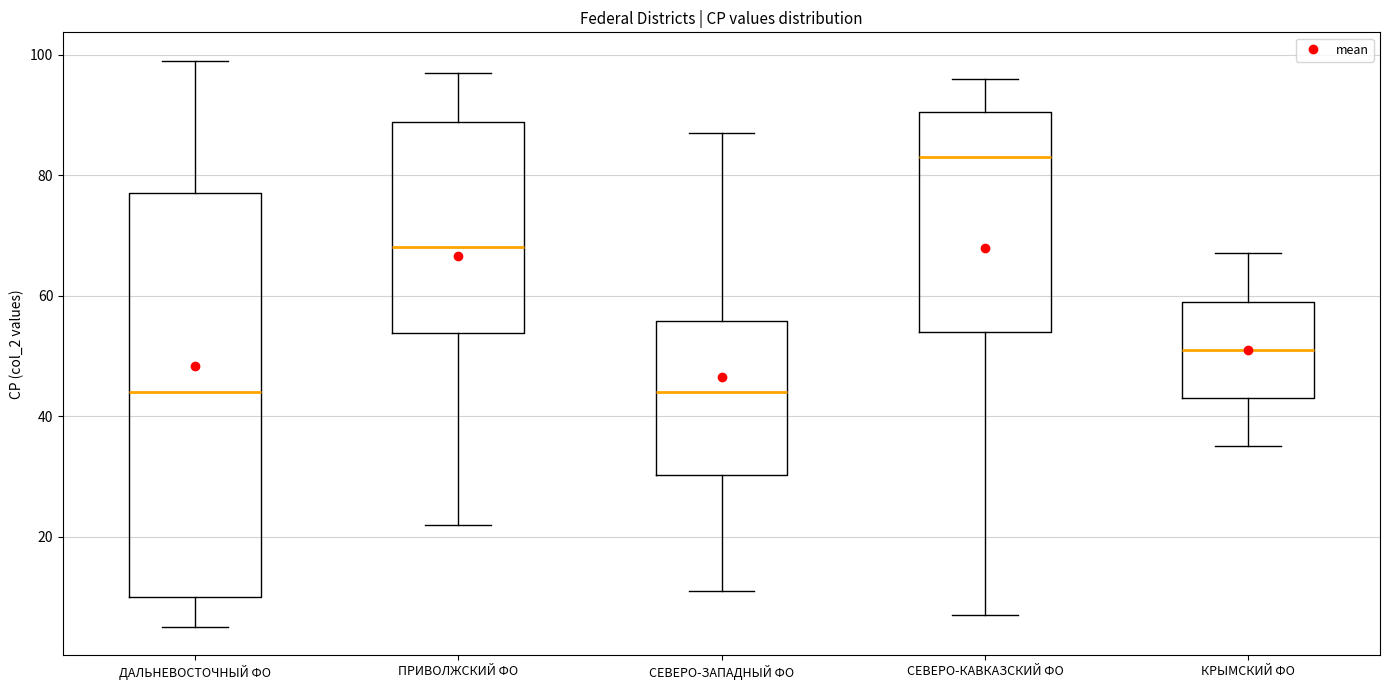

Comparing the boxes themselves (not the whiskers), which one is the tallest?

ДАЛЬНЕВОСТОЧНЫЙ ФО